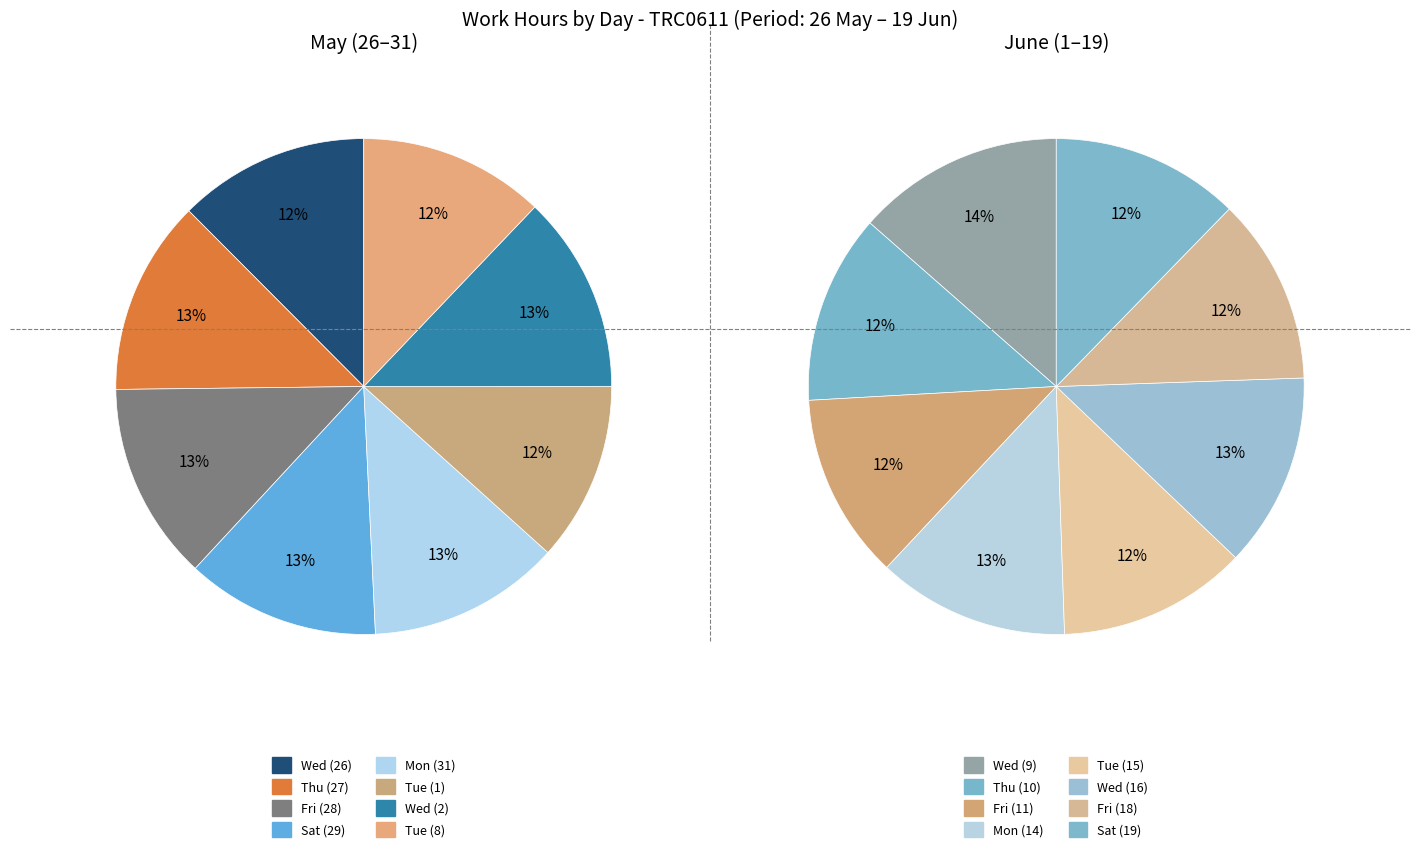

To the nearest percent, what is the difference between the largest and smallest slice percentages?

1%